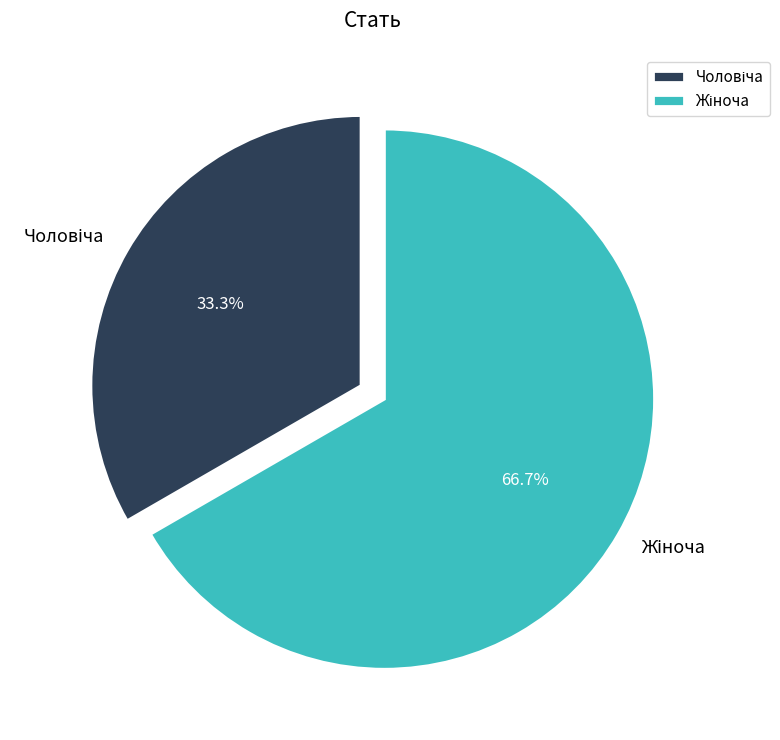

Is there a majority slice in this chart?

Yes